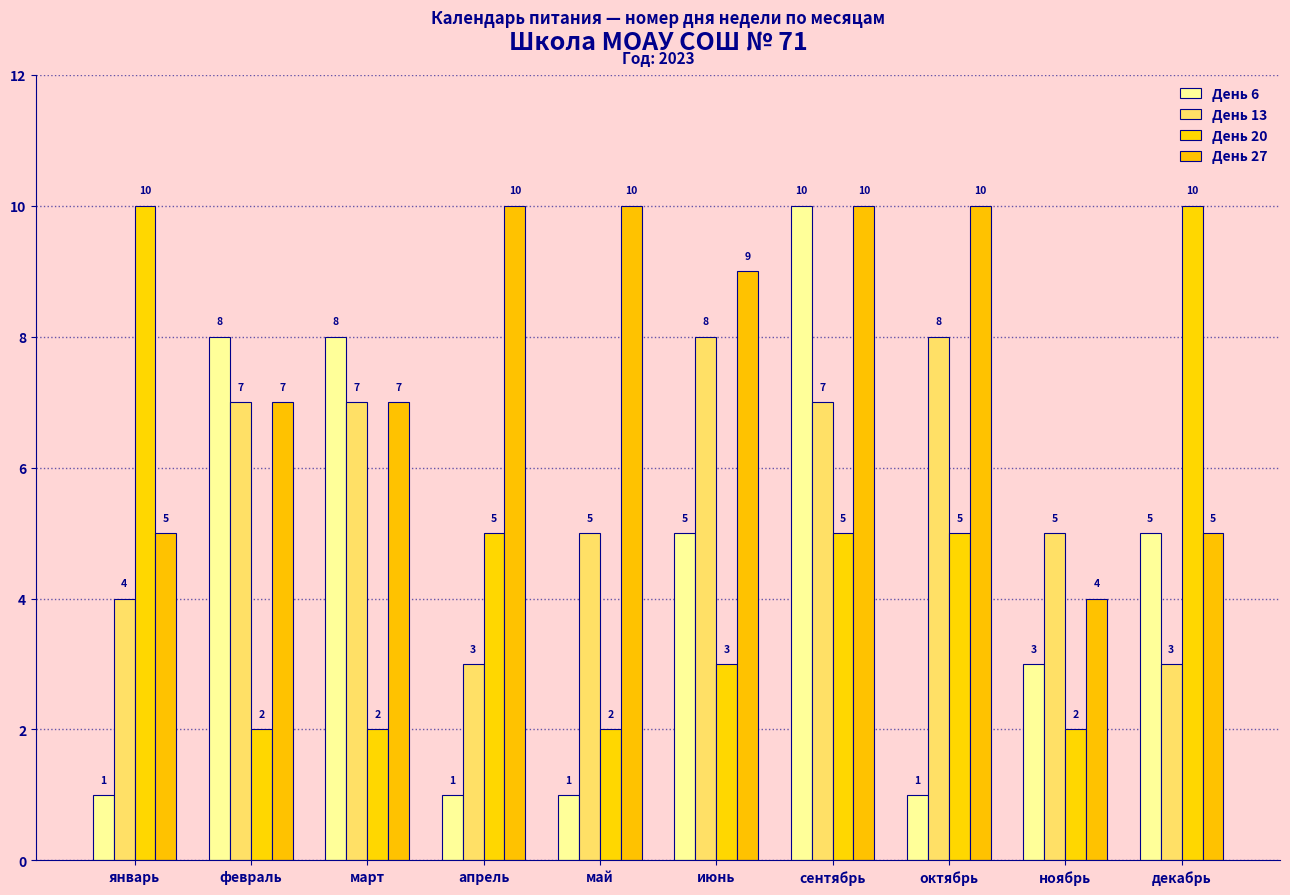

Reading left to right, list all the values displayed in this chart.

День 6: январь=1	февраль=8	март=8	апрель=1	май=1	июнь=5	сентябрь=10	октябрь=1	ноябрь=3	декабрь=5
День 13: январь=4	февраль=7	март=7	апрель=3	май=5	июнь=8	сентябрь=7	октябрь=8	ноябрь=5	декабрь=3
День 20: январь=10	февраль=2	март=2	апрель=5	май=2	июнь=3	сентябрь=5	октябрь=5	ноябрь=2	декабрь=10
День 27: январь=5	февраль=7	март=7	апрель=10	май=10	июнь=9	сентябрь=10	октябрь=10	ноябрь=4	декабрь=5